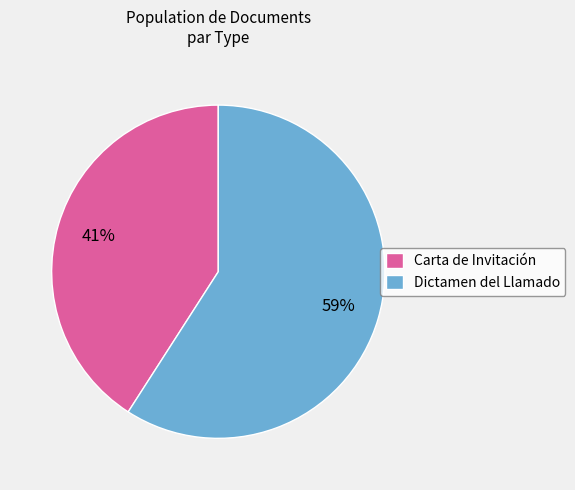

Does any single category account for the majority?

Yes